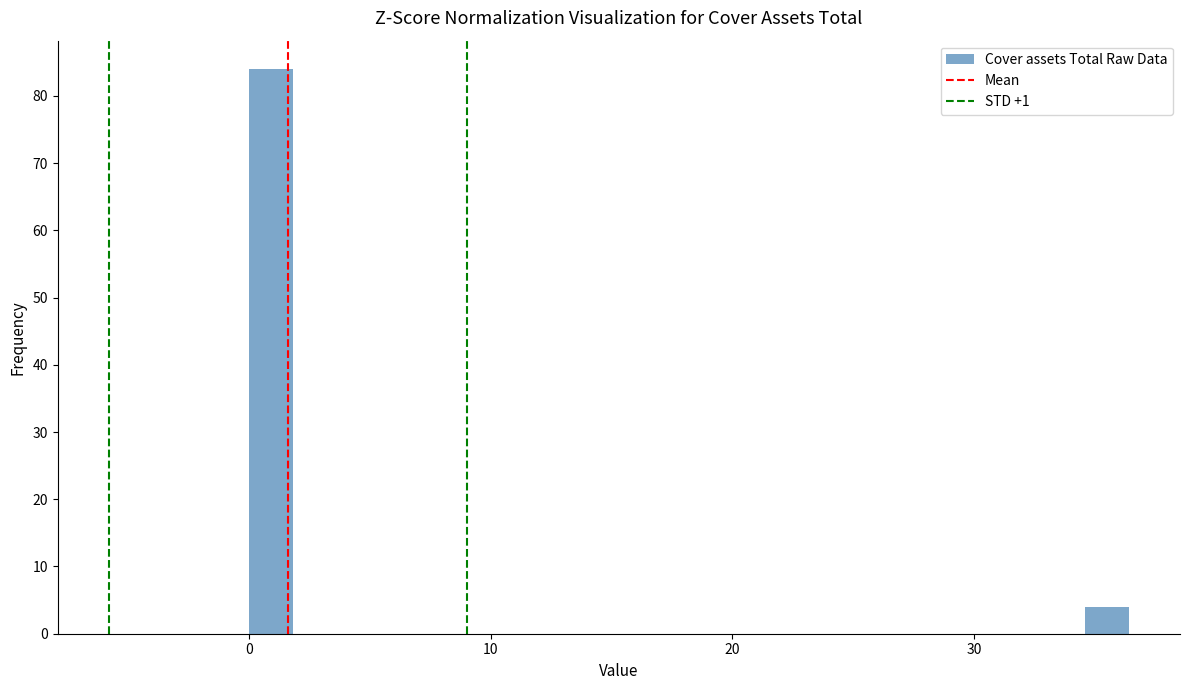

Around what value on the x-axis is the tallest bar? Give the approximate position of its centre, as read against the axis.

1